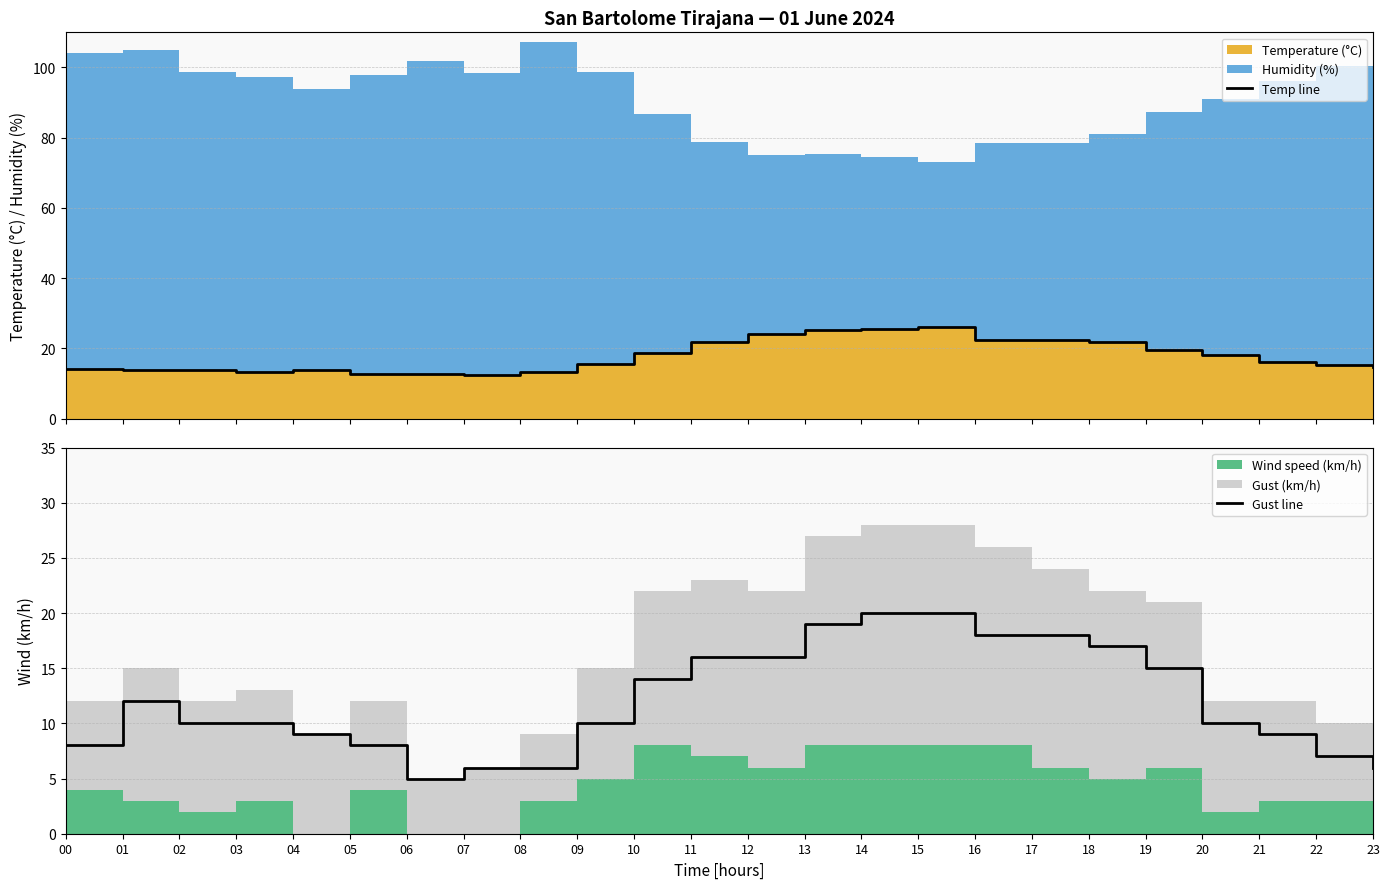

Reading left to right, transcribe all the data shown in this chart.

Temp line: 14.1	13.9	13.7	13.3	13.9	12.8	12.7	12.3	13.3	15.6	18.8	21.9	24.1	25.3	25.5	26.1	22.5	22.5	21.9	19.4	18.0	16.2	15.3	14.6
Gust line: 8.0	12.0	10.0	10.0	9.0	8.0	5.0	6.0	6.0	10.0	14.0	16.0	16.0	19.0	20.0	20.0	18.0	18.0	17.0	15.0	10.0	9.0	7.0	6.0